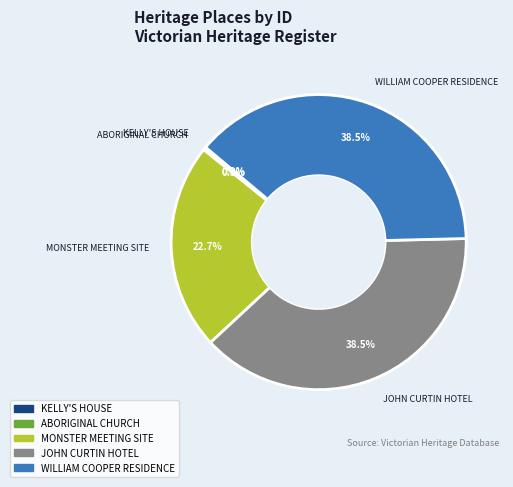

Is there a majority slice in this chart?

No